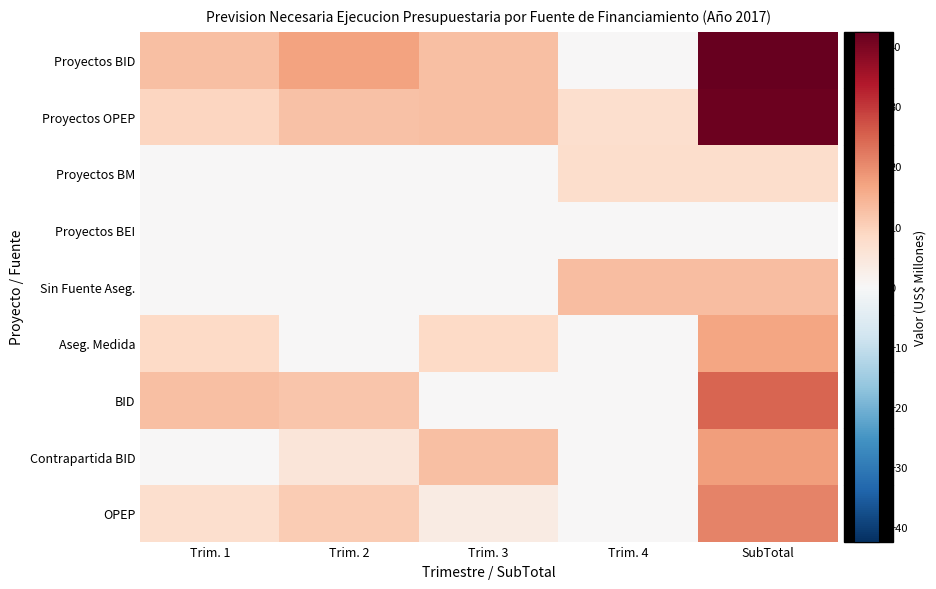

Between Trim. 2 and SubTotal, which is larger?

SubTotal